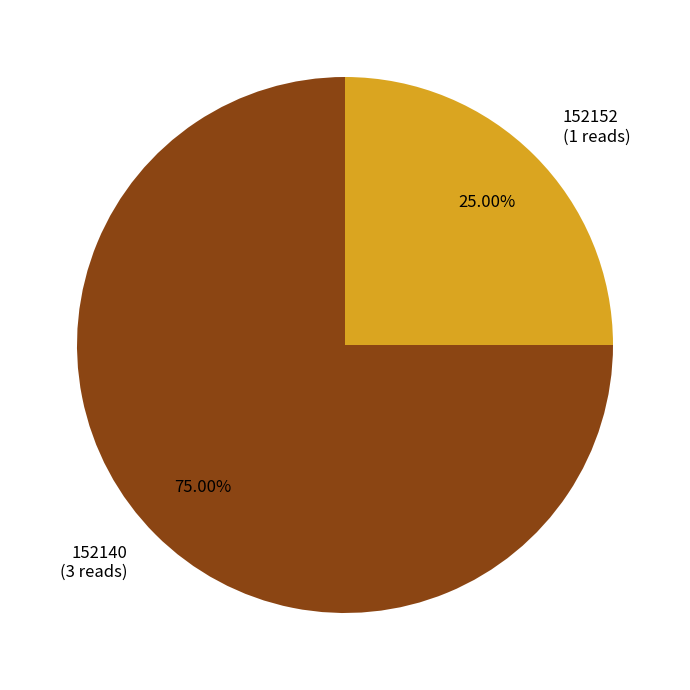

What percentage do 152152 and 152140 together represent?

100.0%